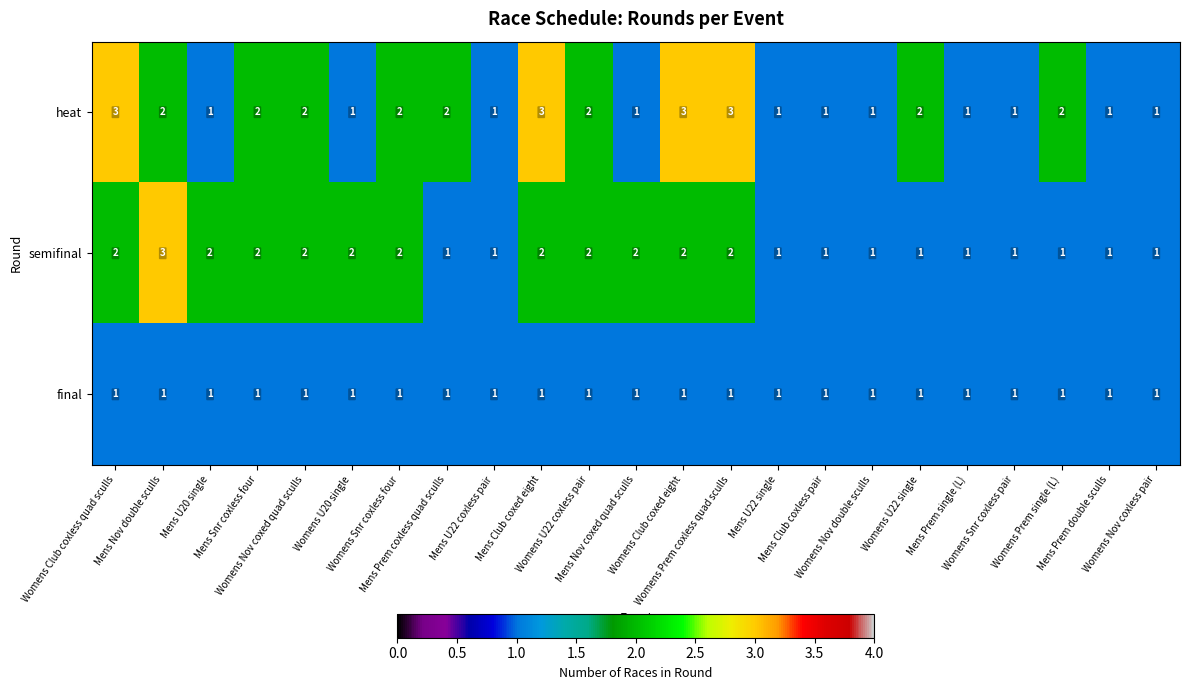

Rank the series by their average value, from highest to lowest.

heat, semifinal, final